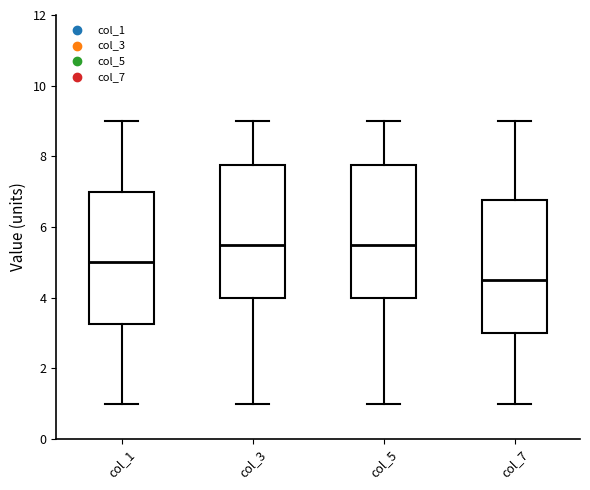

Which box has the lowest median line?

col_7